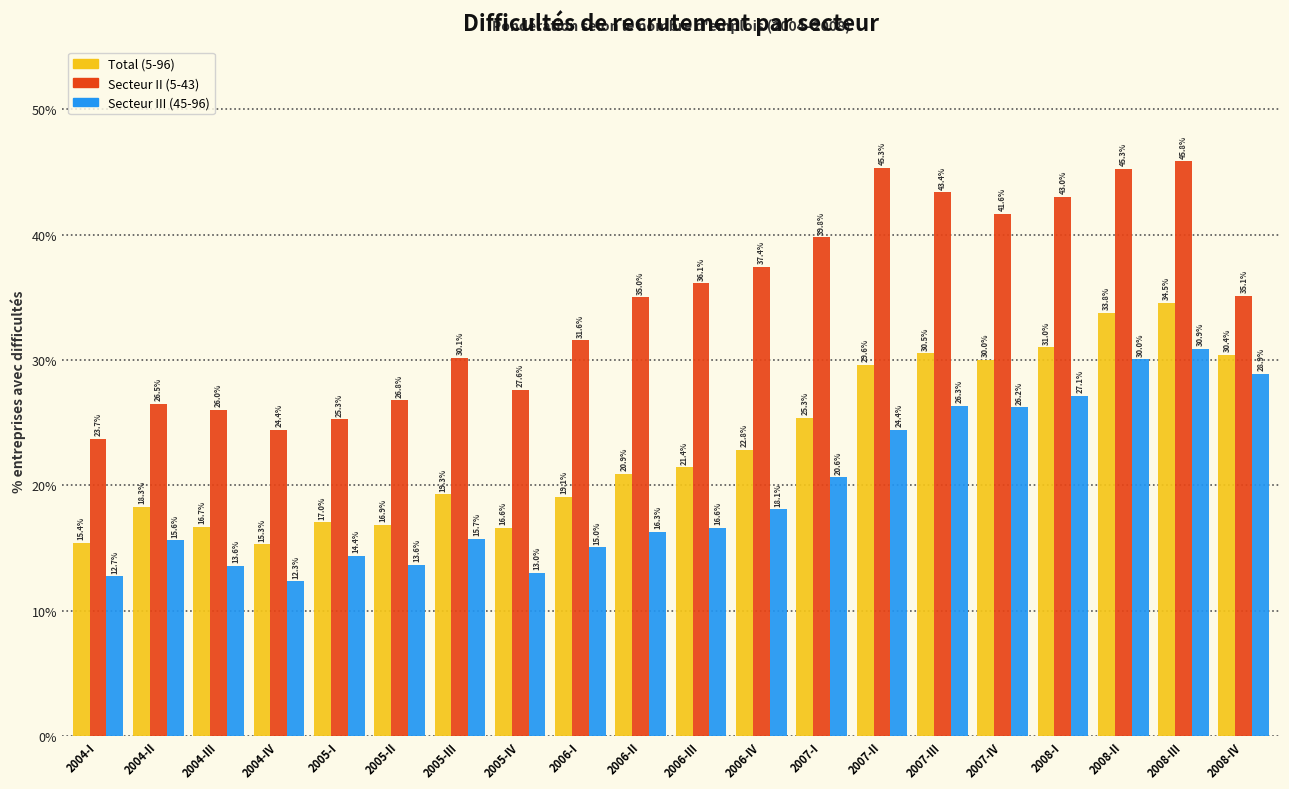

Reading left to right, list all the values displayed in this chart.

Total (5-96): 15.4	18.3	16.7	15.3	17.0	16.9	19.3	16.6	19.1	20.9	21.4	22.8	25.3	29.6	30.5	30.0	31.0	33.8	34.5	30.4
Secteur II (5-43): 23.7	26.5	26.0	24.4	25.3	26.8	30.1	27.6	31.6	35.0	36.1	37.4	39.8	45.3	43.4	41.6	43.0	45.3	45.8	35.1
Secteur III (45-96): 12.7	15.6	13.6	12.3	14.4	13.6	15.7	13.0	15.0	16.3	16.6	18.1	20.6	24.4	26.3	26.2	27.1	30.0	30.9	28.9